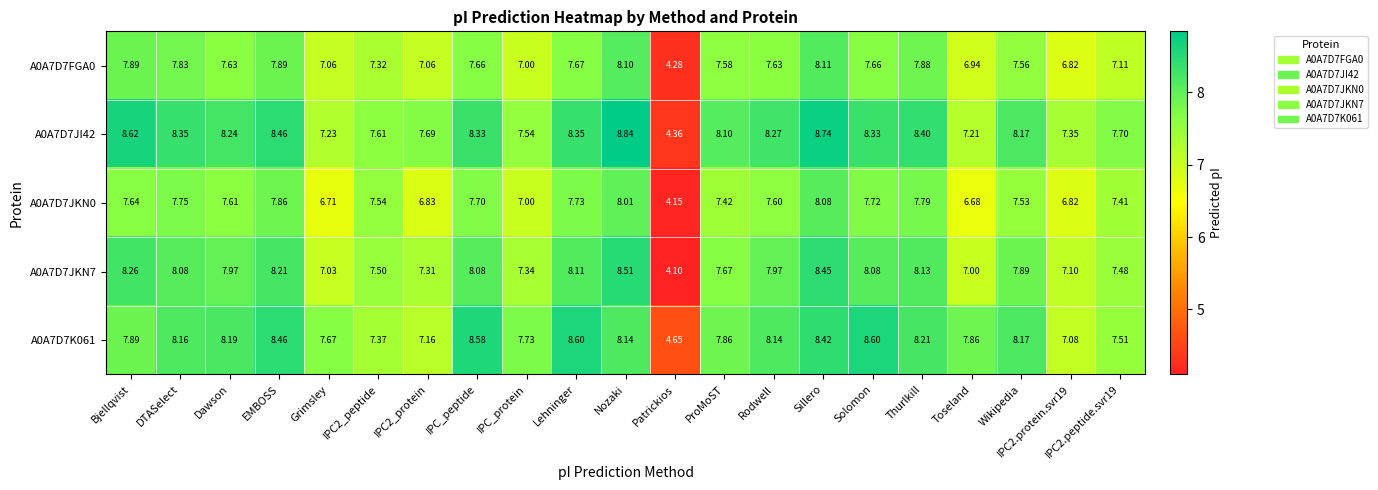

Where is A0A7D7JI42 nearest to the value 6?

Toseland